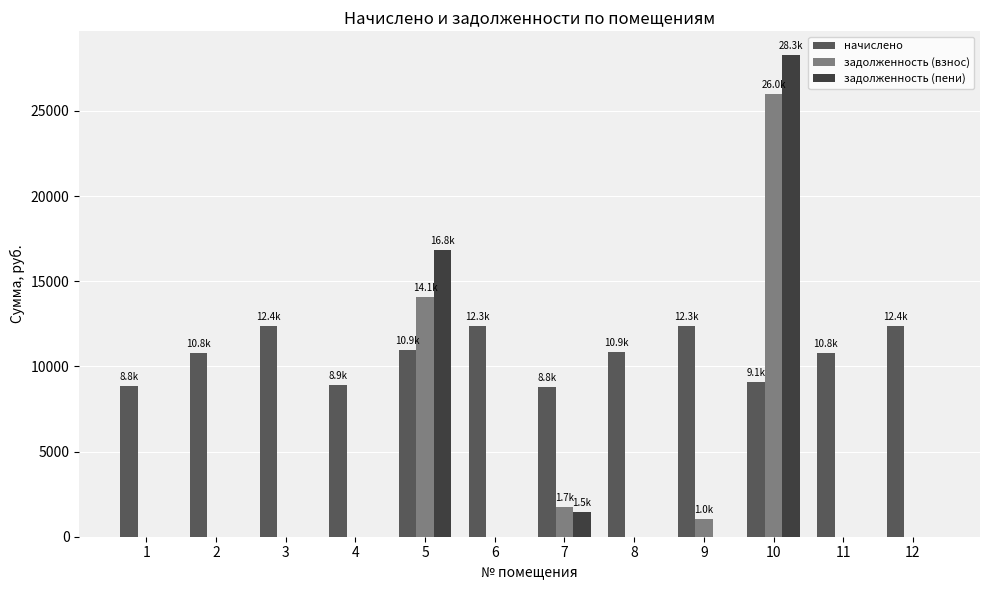

Which series changed the most between 4 and 6?

начислено